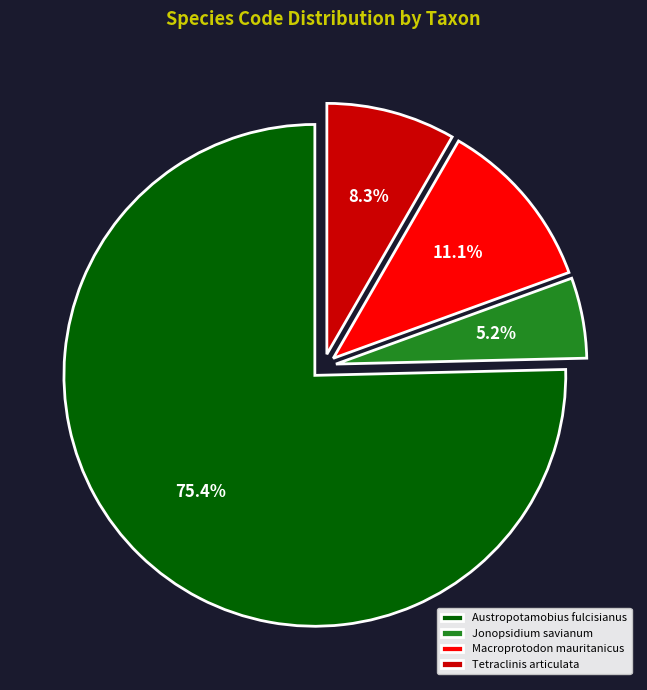

Which category has the biggest portion of the pie?

Austropotamobius fulcisianus